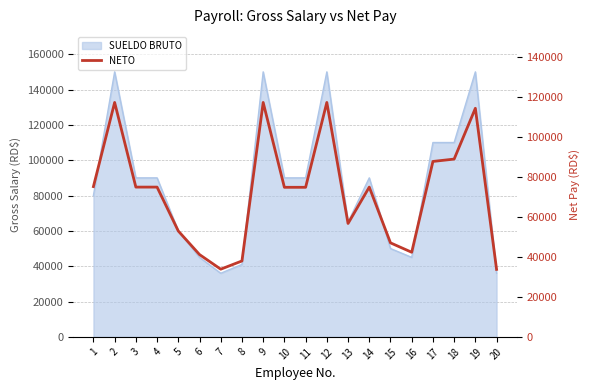

Which label corresponds to the largest value in the chart?

2